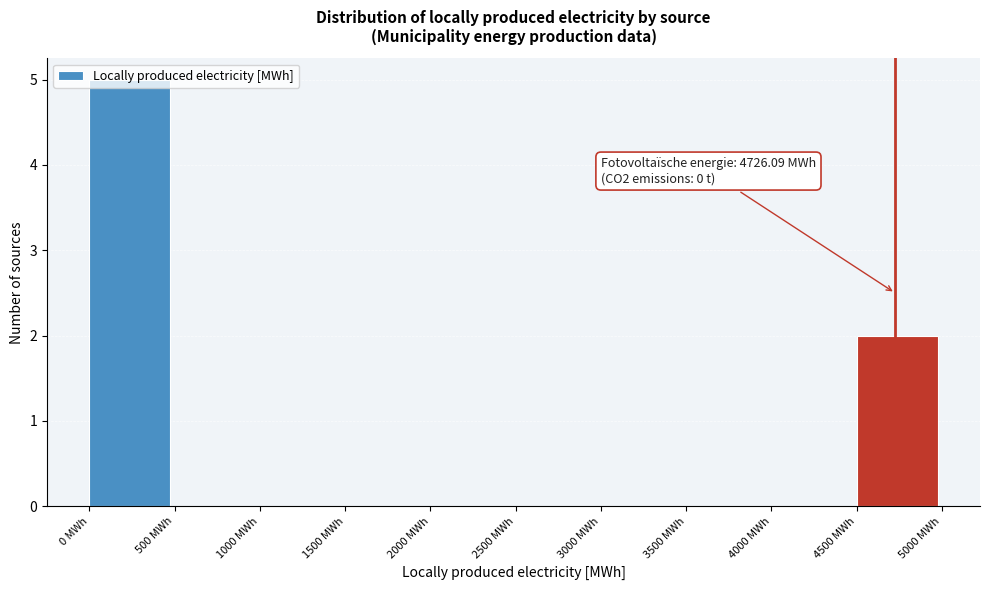

Which range on the x-axis has the tallest bar?

0 to 500